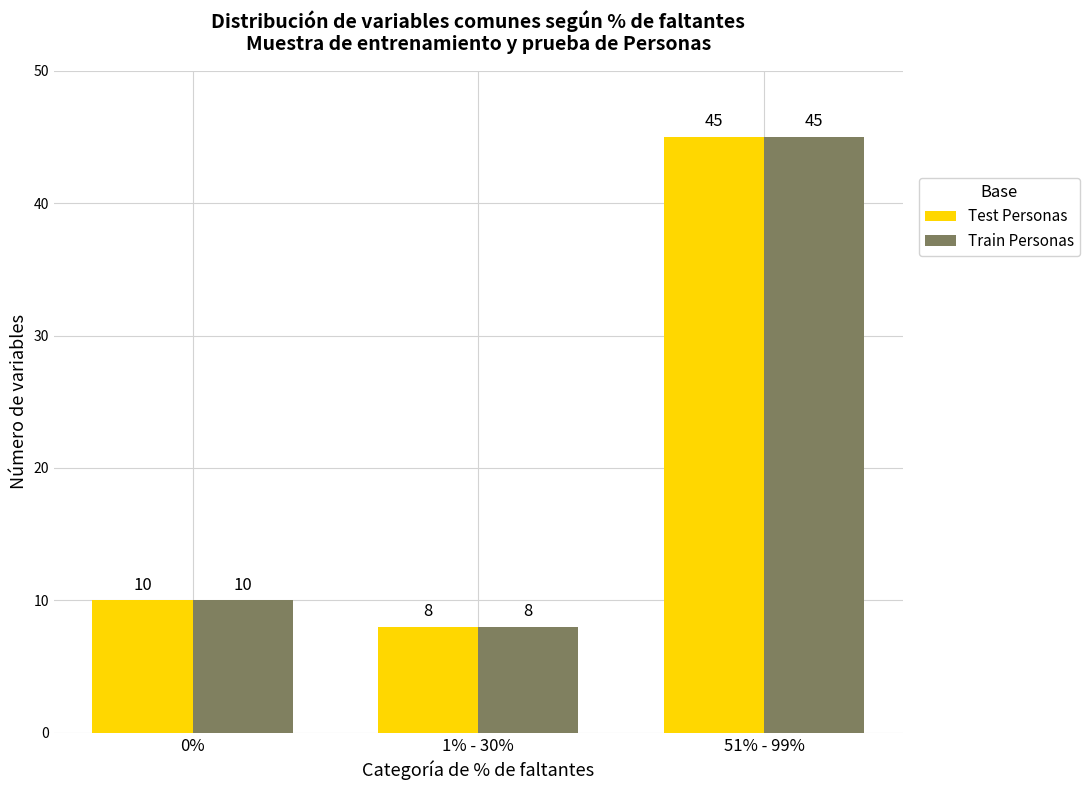

Which category has the lowest value in the Test Personas series?

1% - 30%